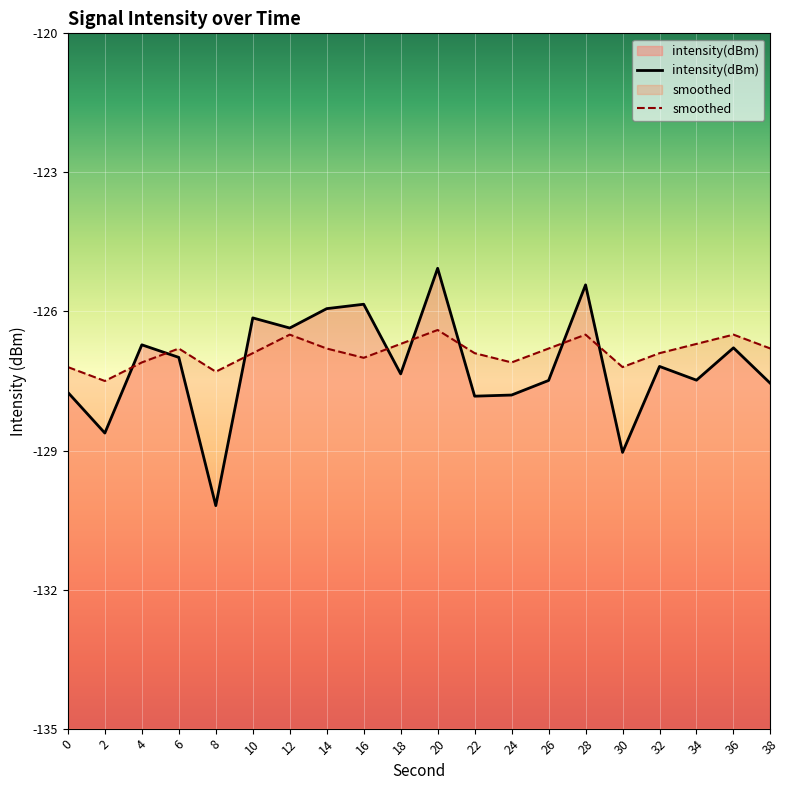

Which series ends up on top after the final intersection of intensity(dBm) and smoothed?

smoothed